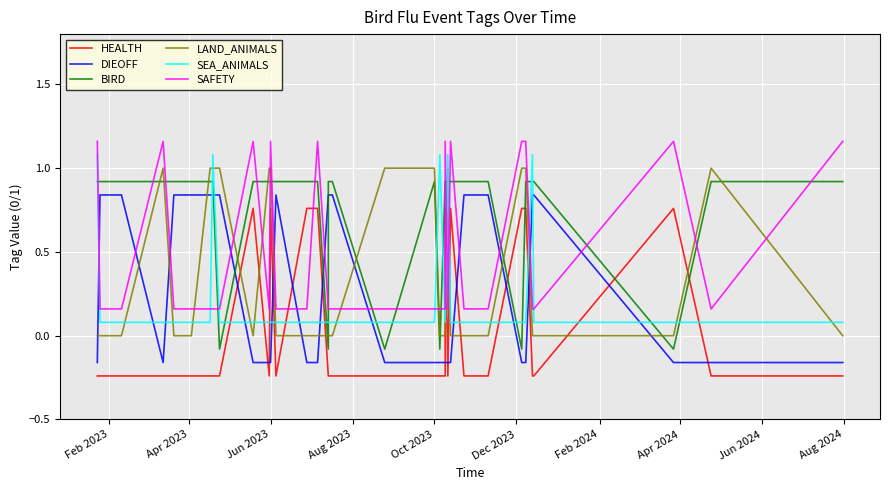

What is the value of the HEALTH point at the 34th from the left?

0.8